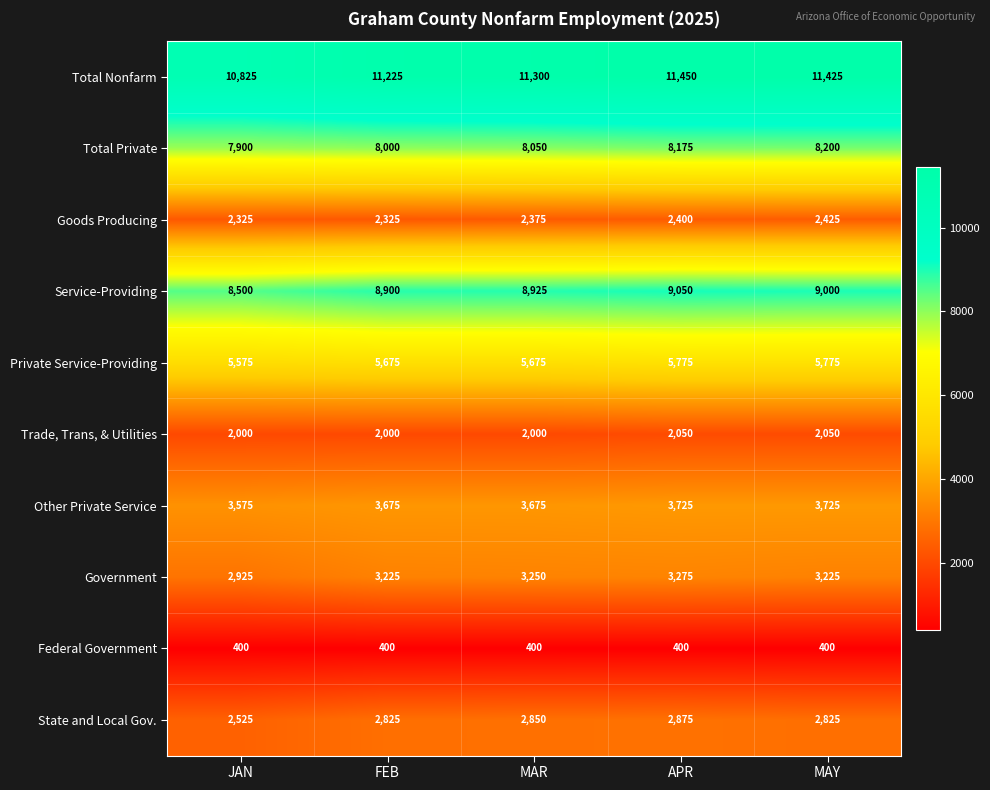

Which label corresponds to the largest value in the chart?

APR